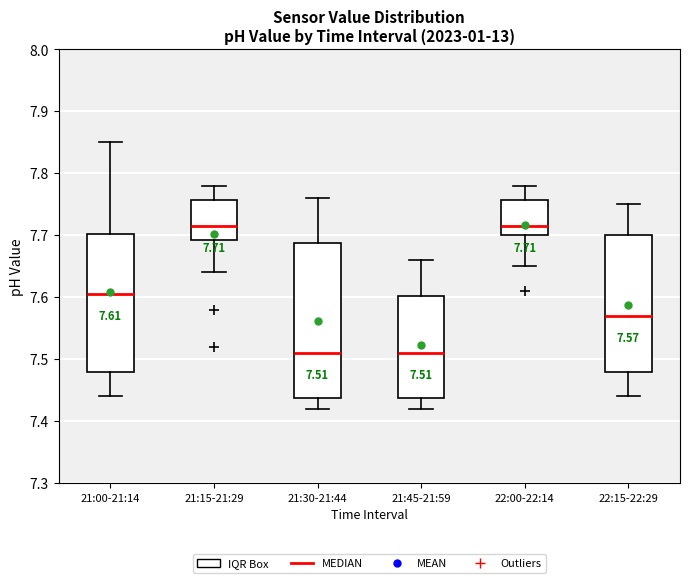

Which box is the tallest, from its lower edge to its upper edge?

21:30-21:44